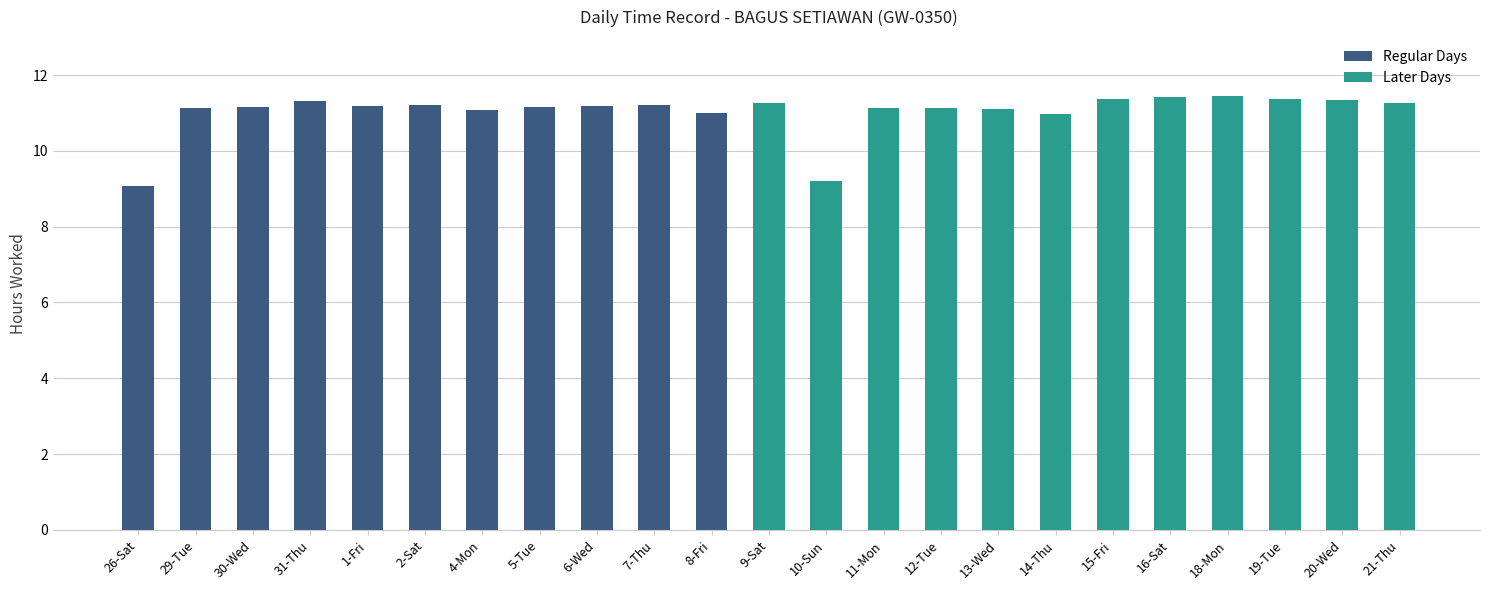

The chart shows a value of 11.1 at 13-Wed. True or false?

True